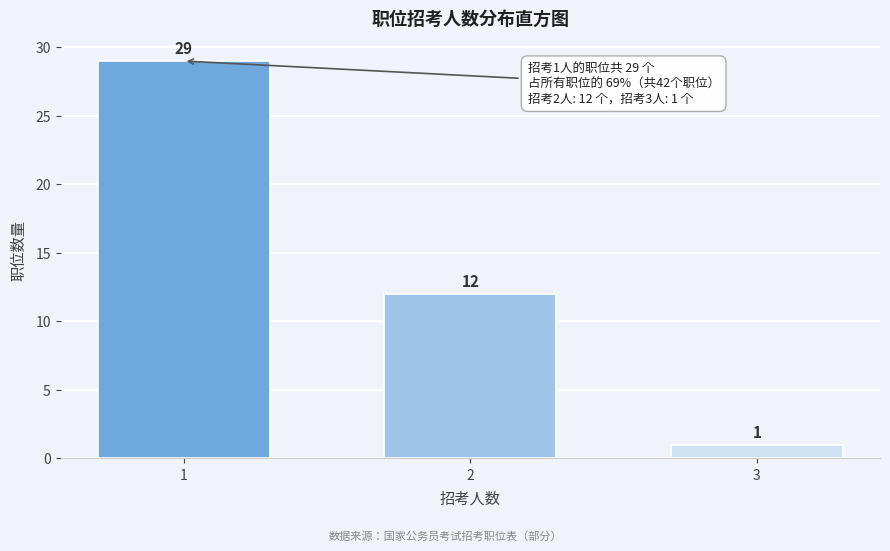

Reading left to right, transcribe all the data shown in this chart.

1=29	2=12	3=1